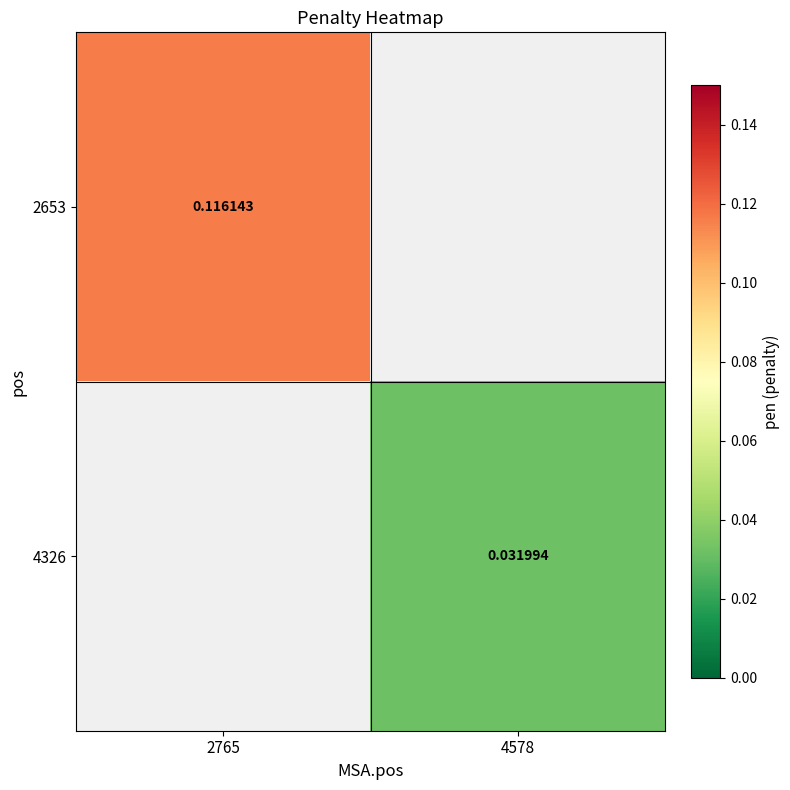

What is the maximum value shown in the chart?

0.1